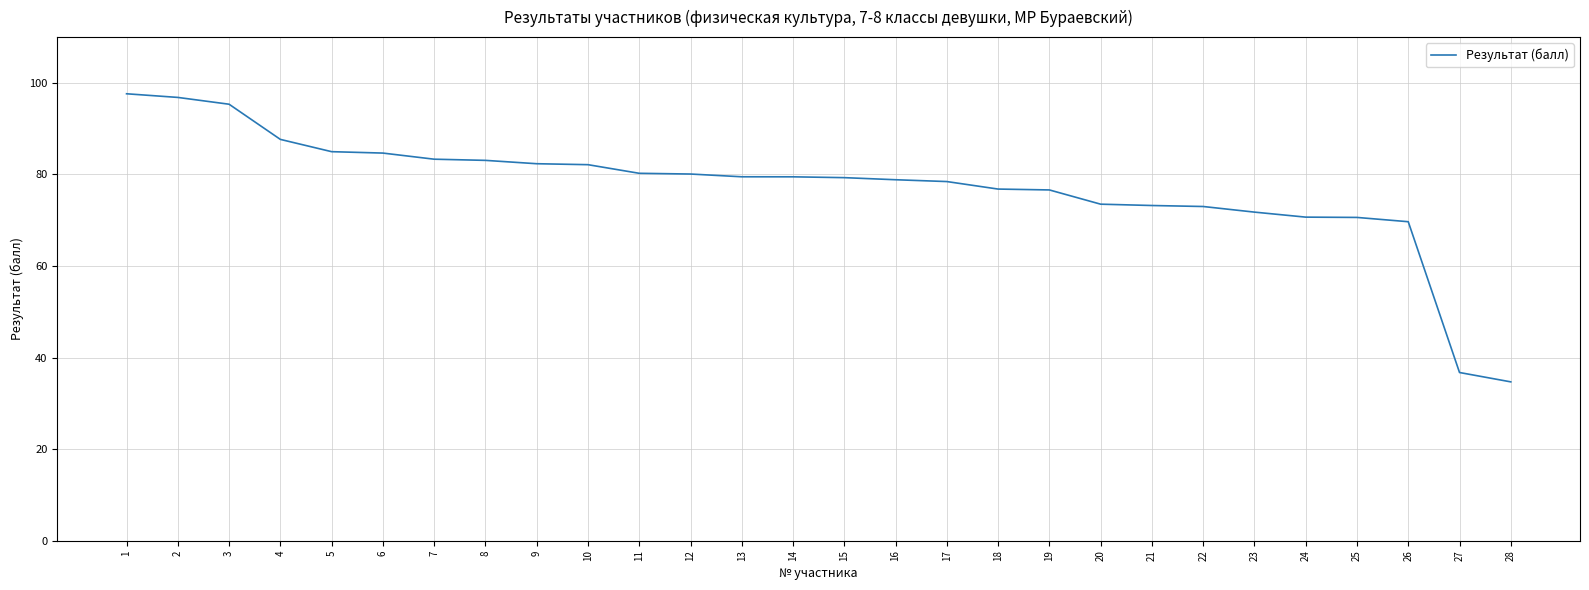

Between 15 and 3, which is larger?

3